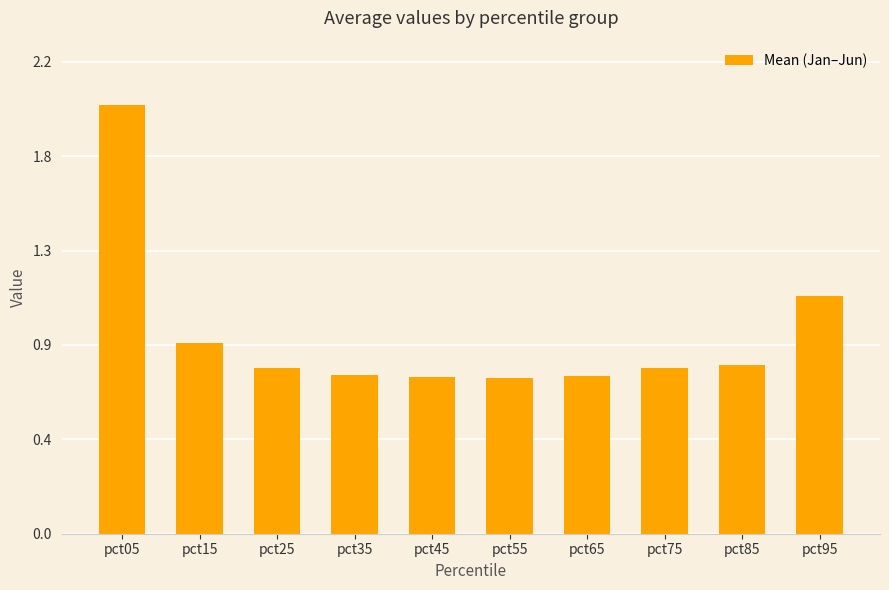

List the labels in order of value, smallest first.

pct55, pct45, pct65, pct35, pct25, pct75, pct85, pct15, pct95, pct05